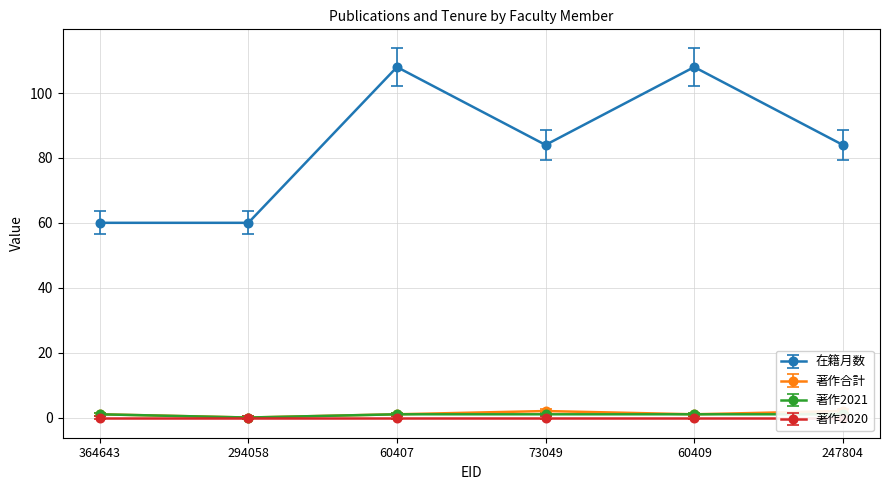

True or false: 在籍月数 and 著作2021 intersect in this chart.

False